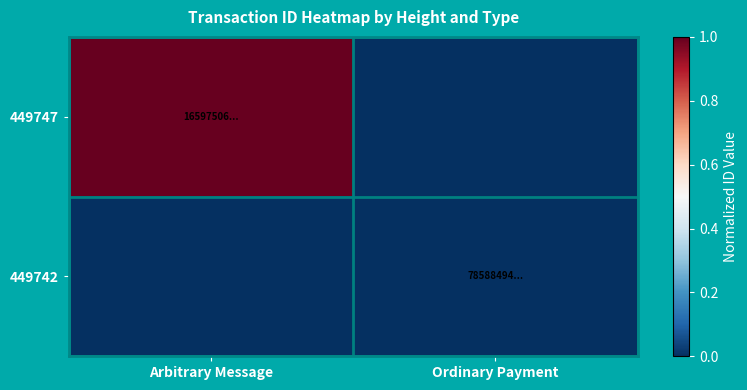

Reading left to right, transcribe all the data shown in this chart.

449747: Arbitrary Message=1	Ordinary Payment=0
449742: Arbitrary Message=0	Ordinary Payment=0